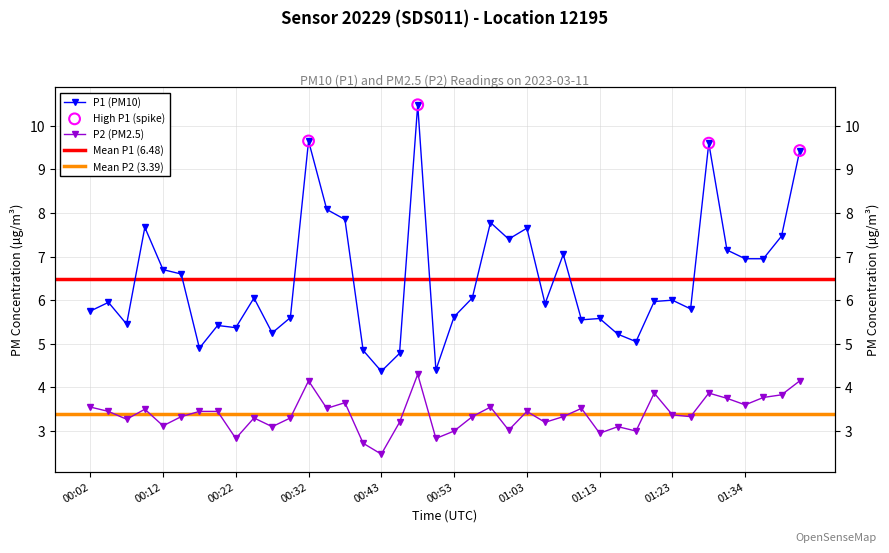

Is the value of P1 at 00:43 greater than the value of P2 at 00:09?

Yes